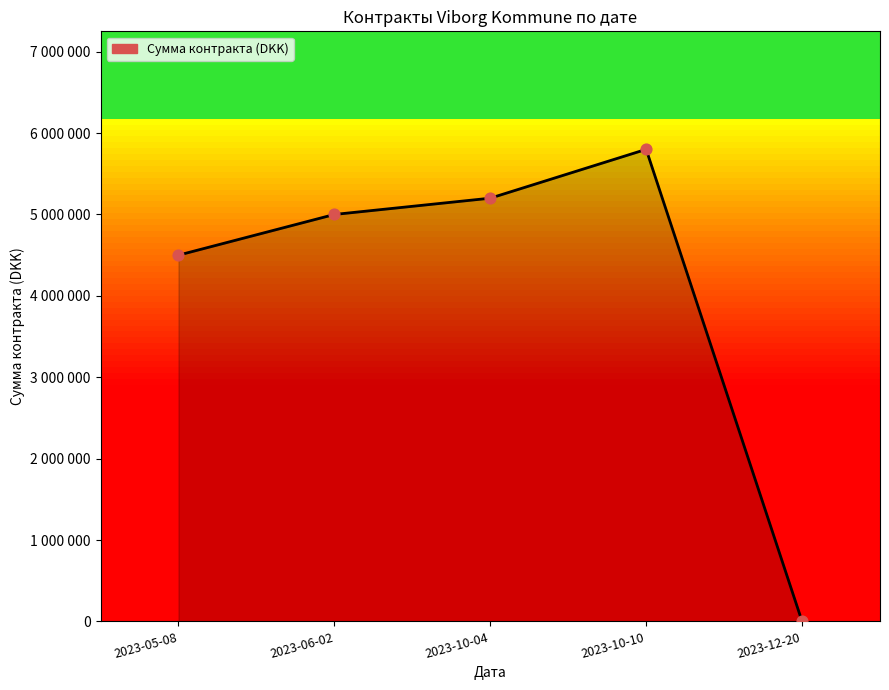

What is the change in value from 2023-05-08 to 2023-10-04?

+700000